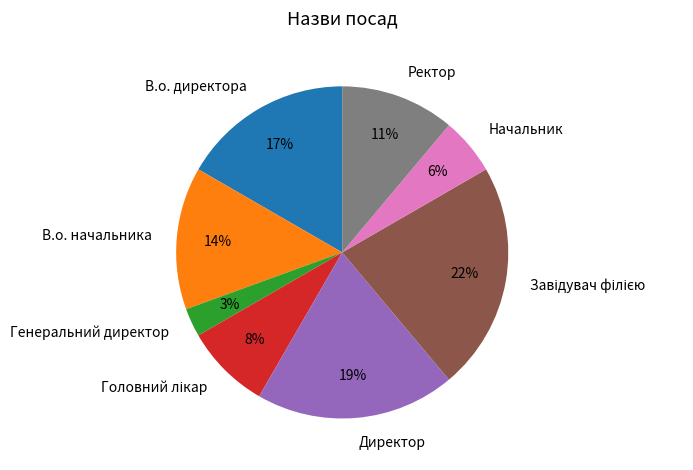

To the nearest percent, what is the average slice percentage?

12%